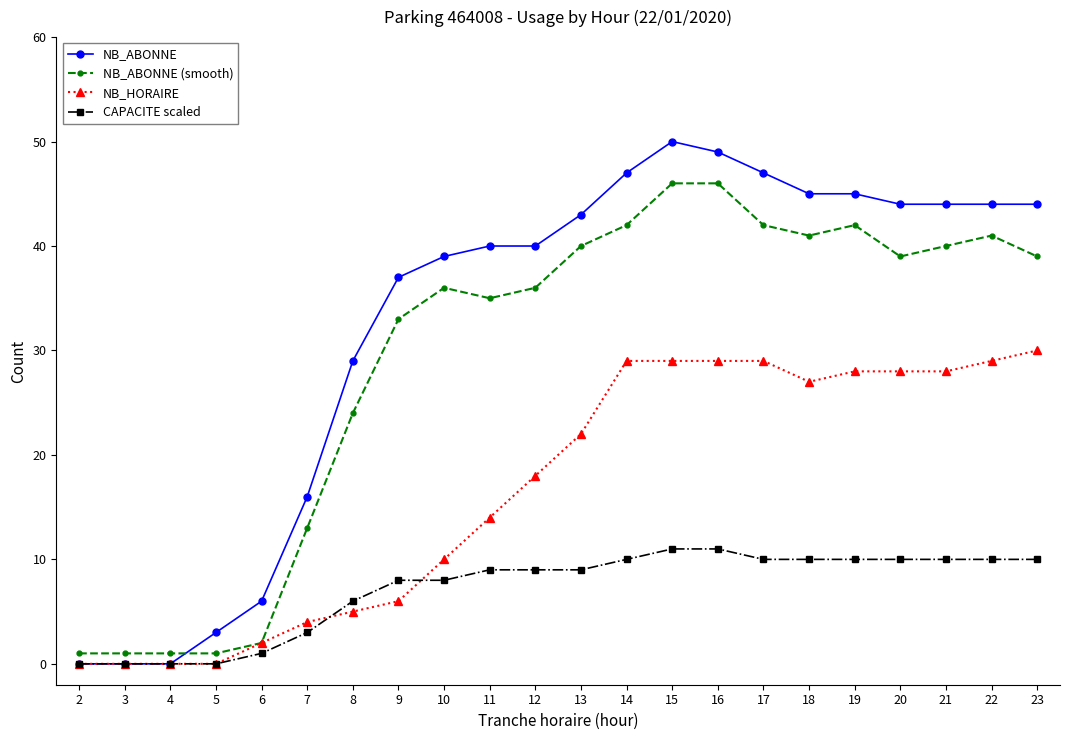

What is the maximum value shown in the chart?

50